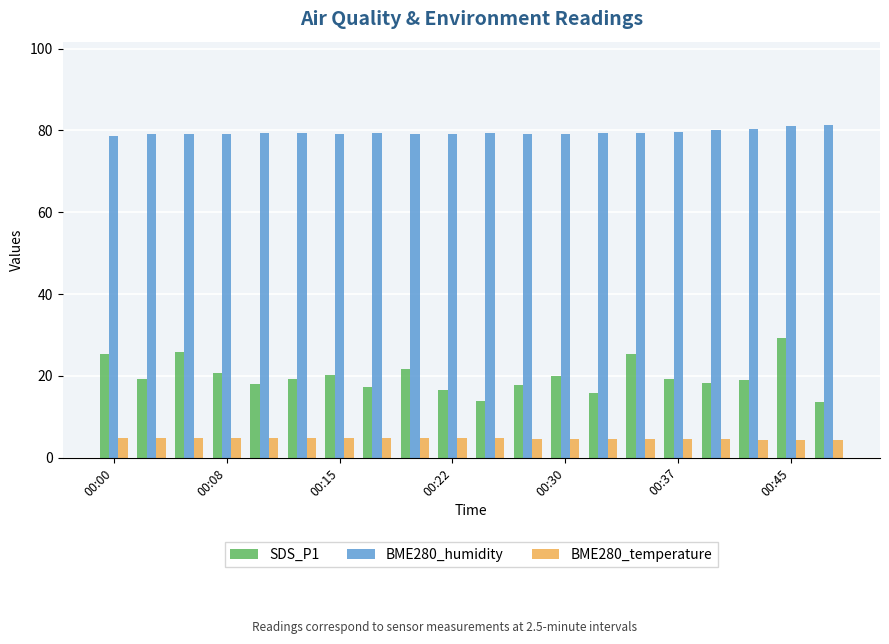

What is the average value of the SDS_P1 series?

19.8